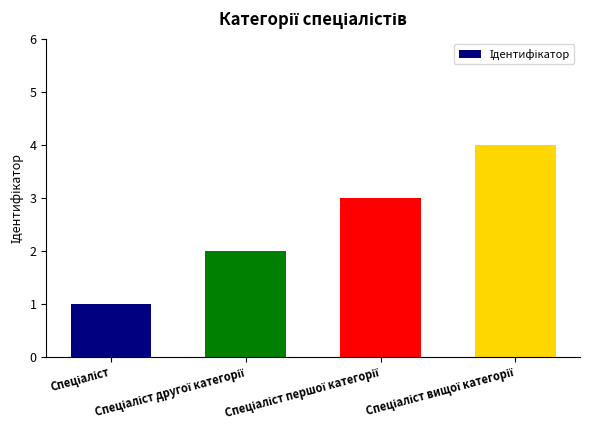

What is the sum of all values?

10